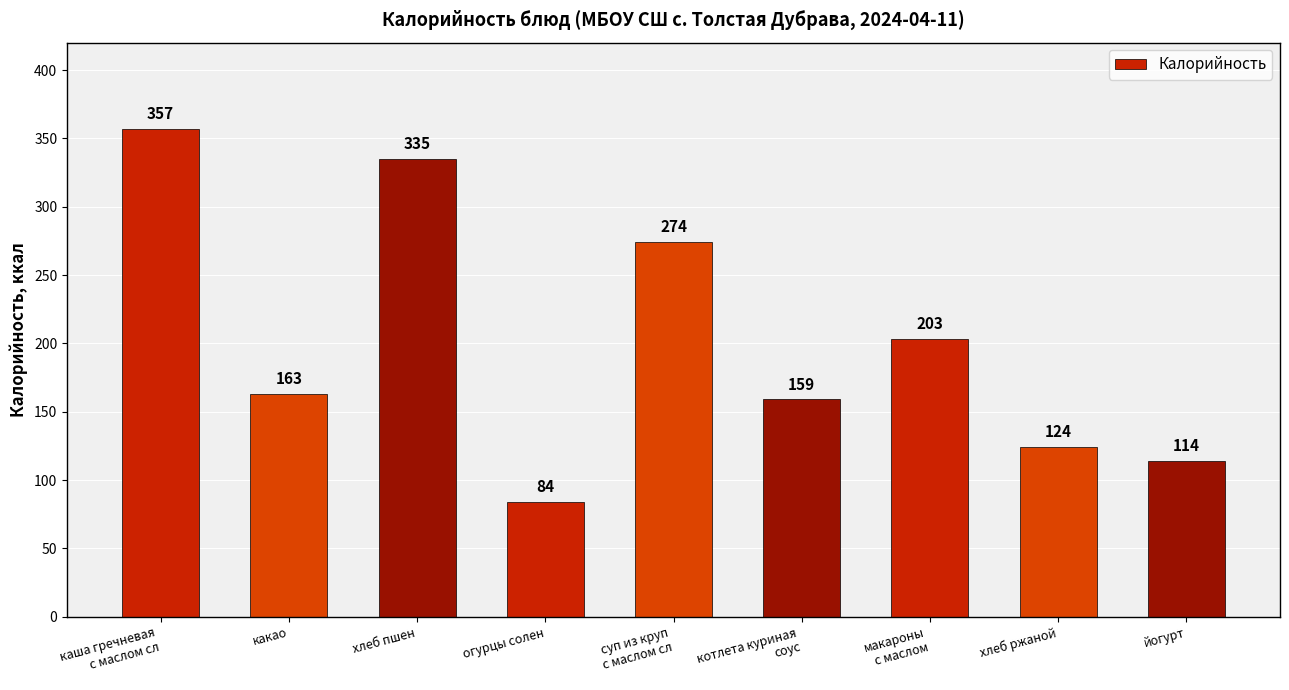

Where is the data nearest to the value 220?

макароны
с маслом